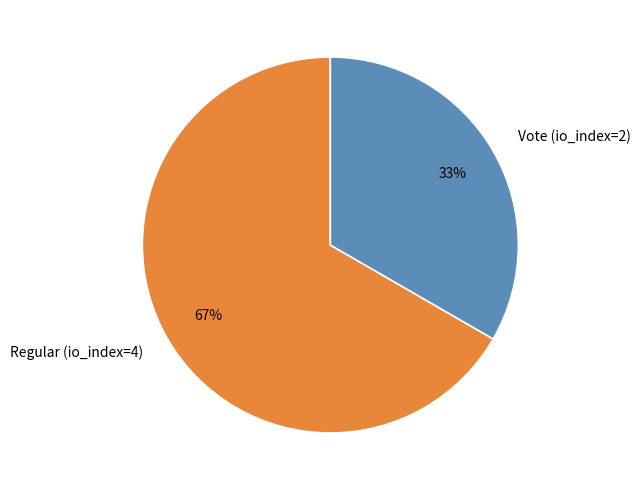

True or false: Regular (io_index=4) accounts for 81% of the total.

False